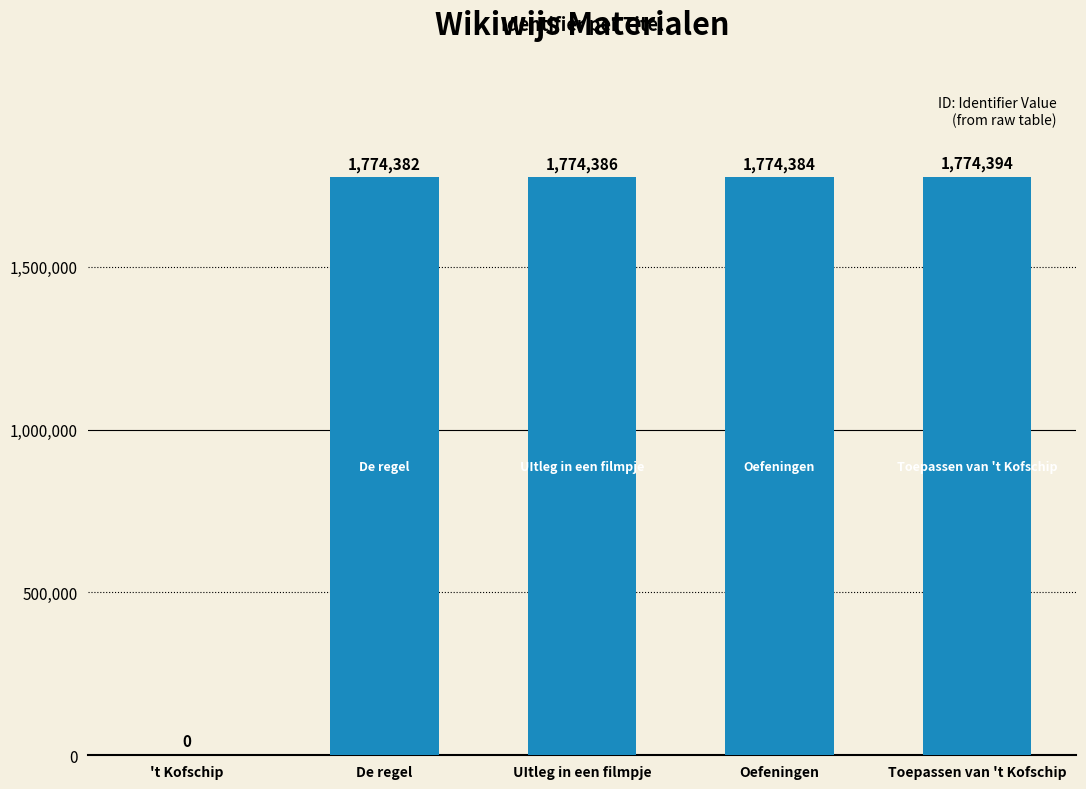

Approximately how many times larger is the value at De regel compared to Toepassen van 't Kofschip?

1.0